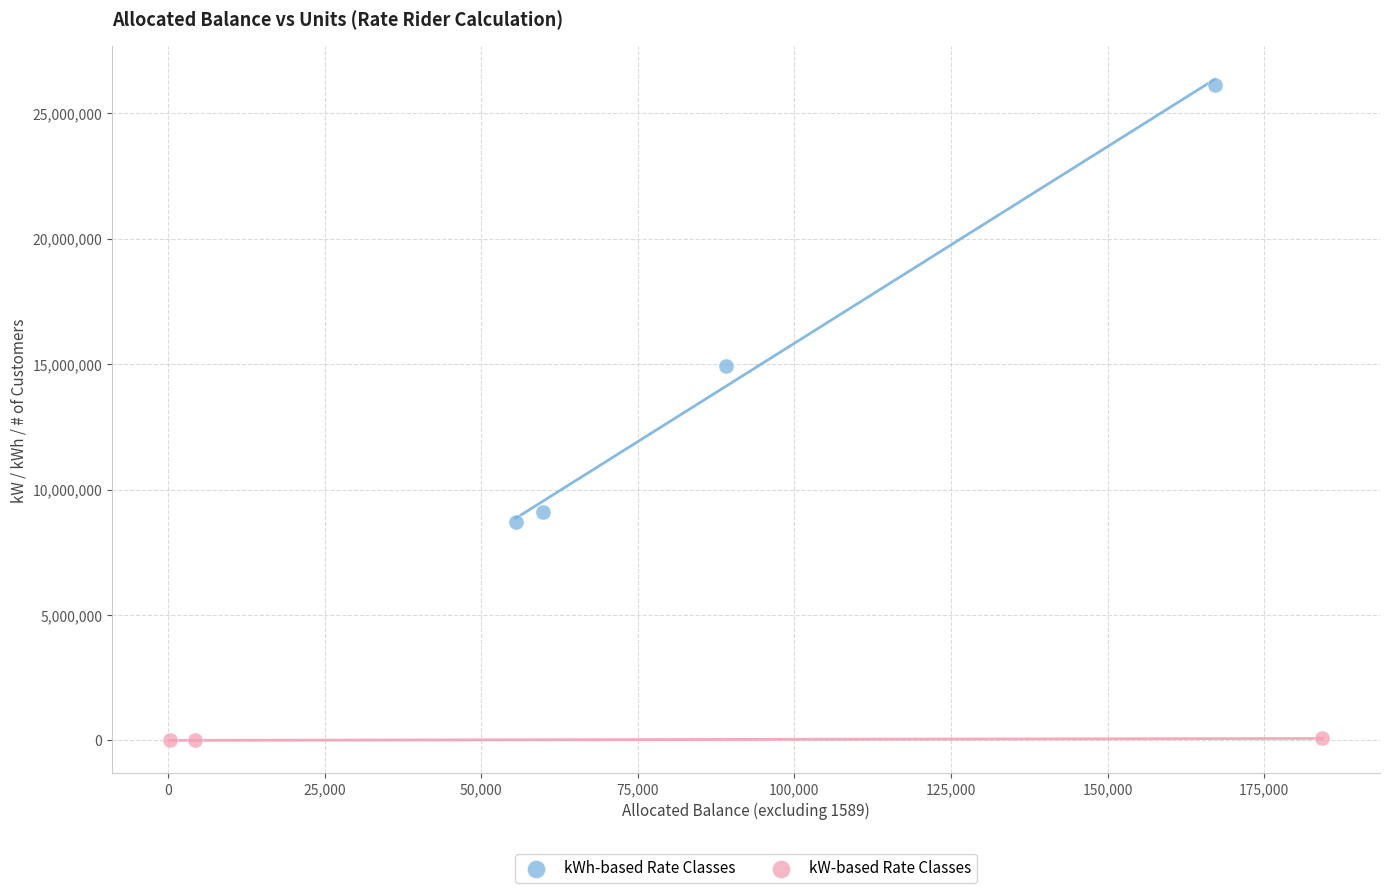

Which series contains the lowest Y value?

kW-based Rate Classes